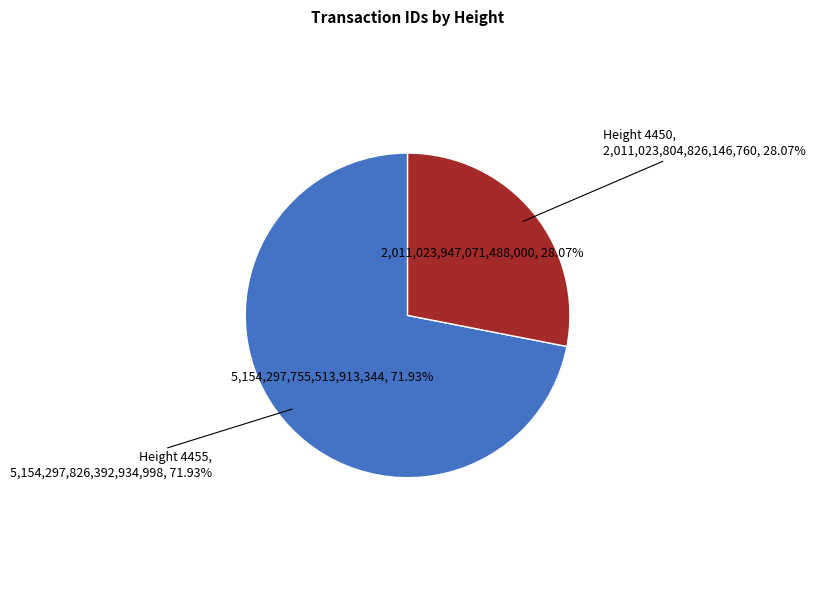

What portion of the pie excludes 4450?

71.9%